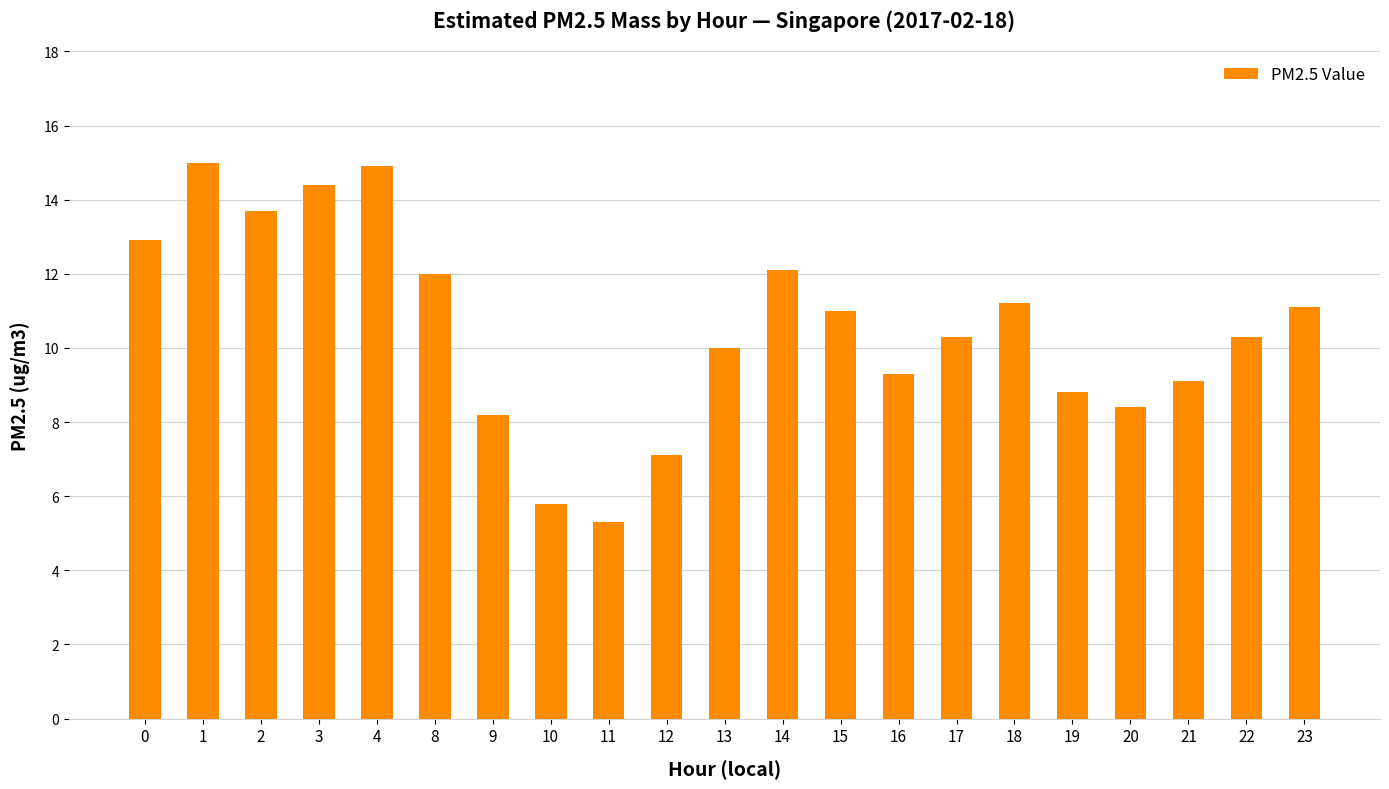

The chart shows a value of 12.1 at 14. True or false?

True